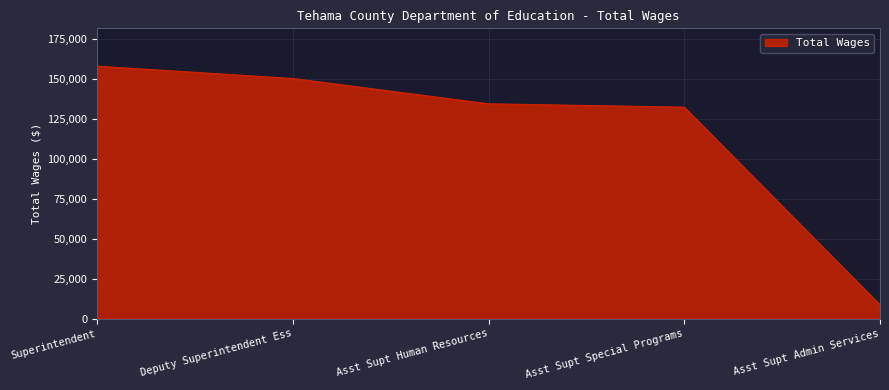

What value does the data have at Asst Supt Special Programs, to the nearest 10?

132540